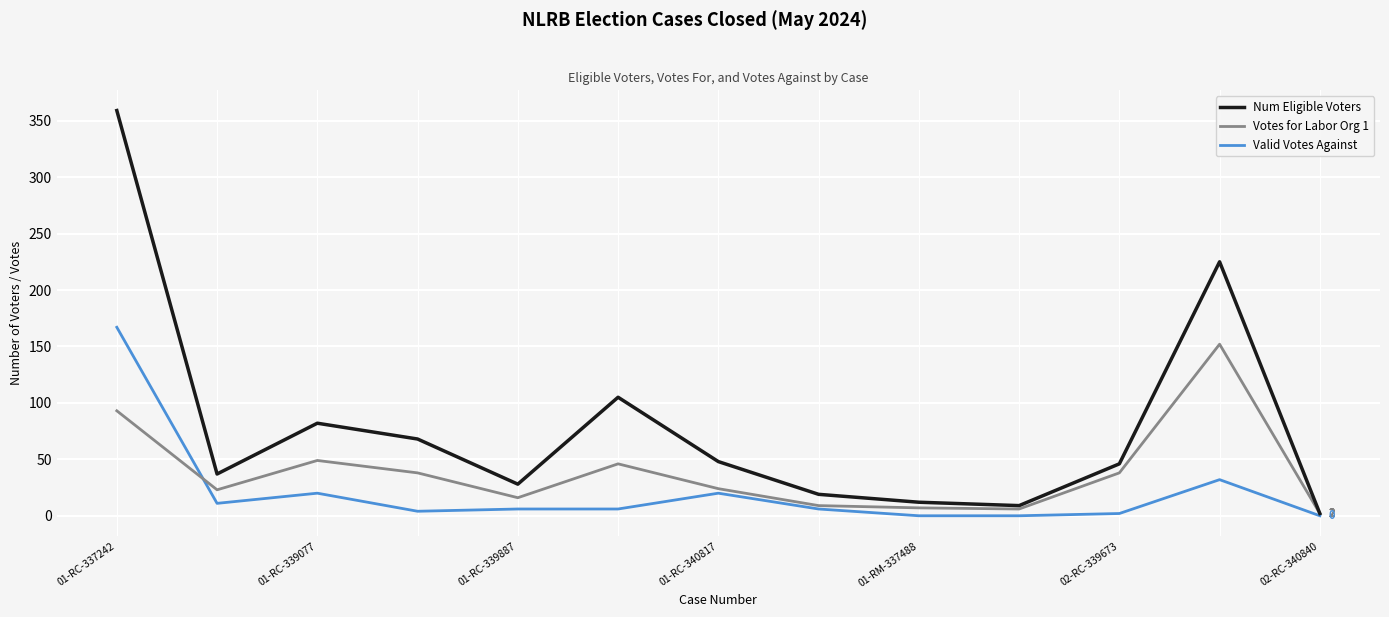

What is the highest value of the Valid Votes Against series?

167